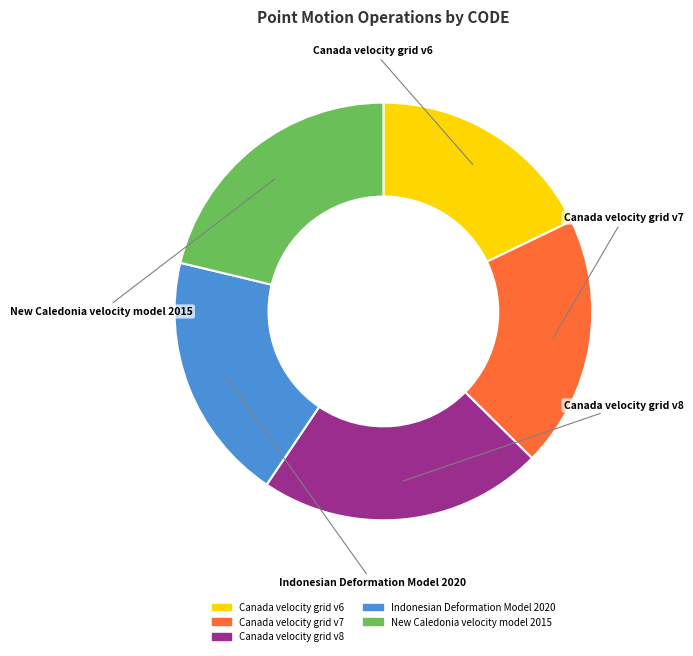

Is Canada velocity grid v8 the majority of the pie?

No